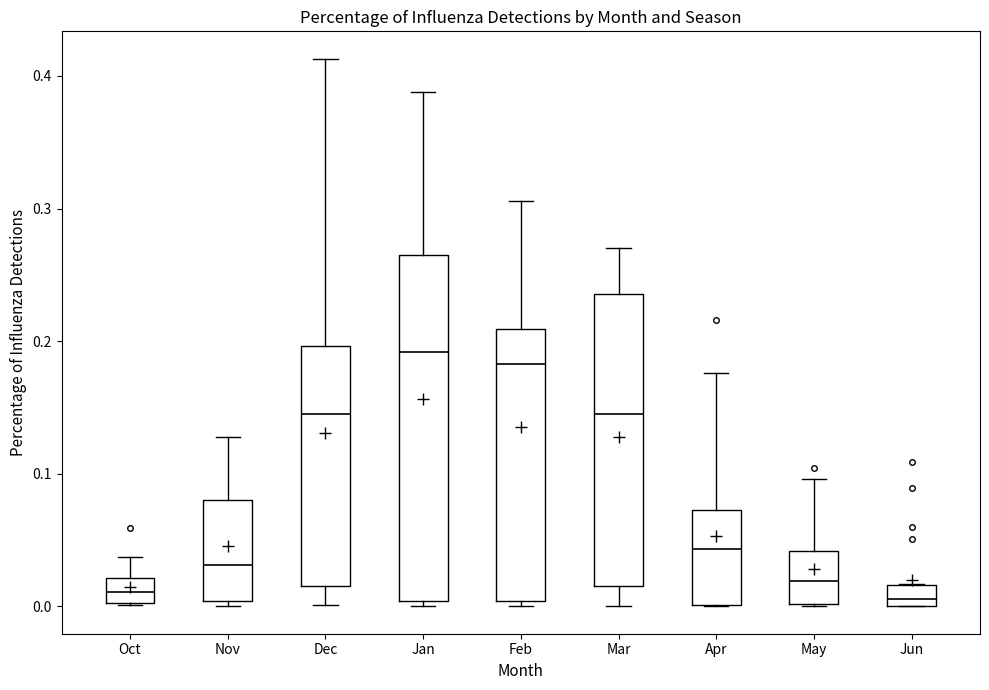

Comparing the boxes themselves (not the whiskers), which one is the tallest?

Jan